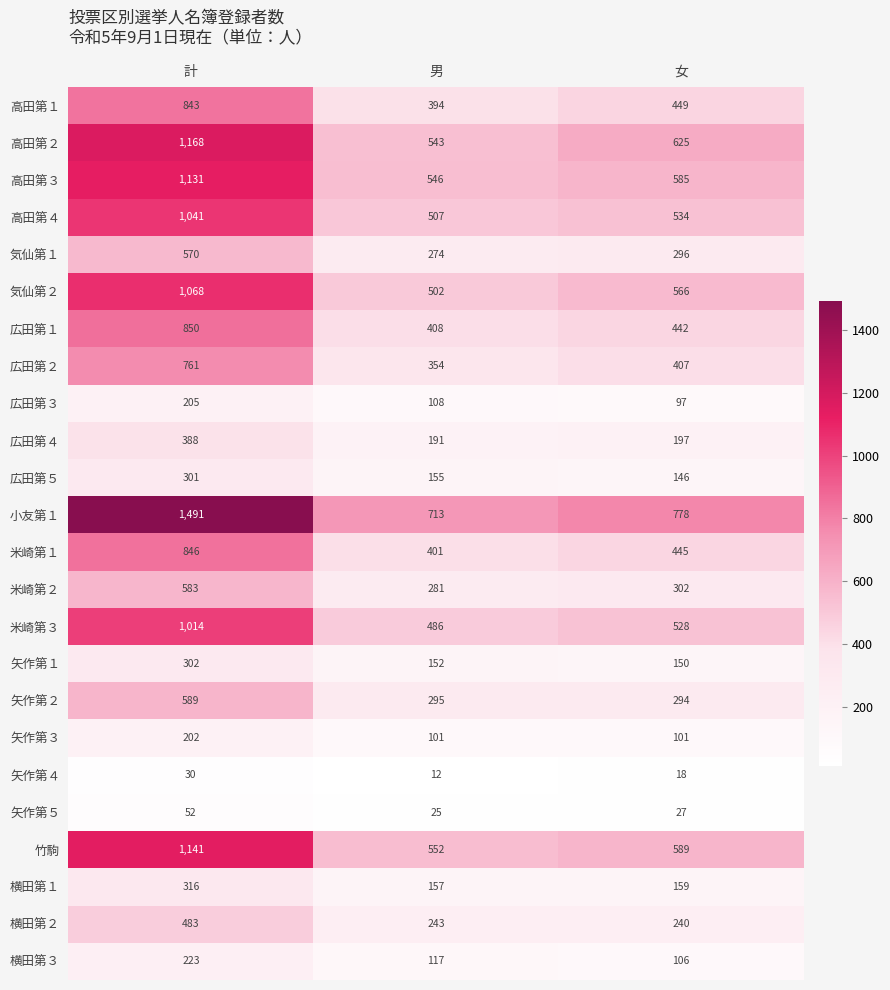

At how many categories does at least one series exceed 252?

3